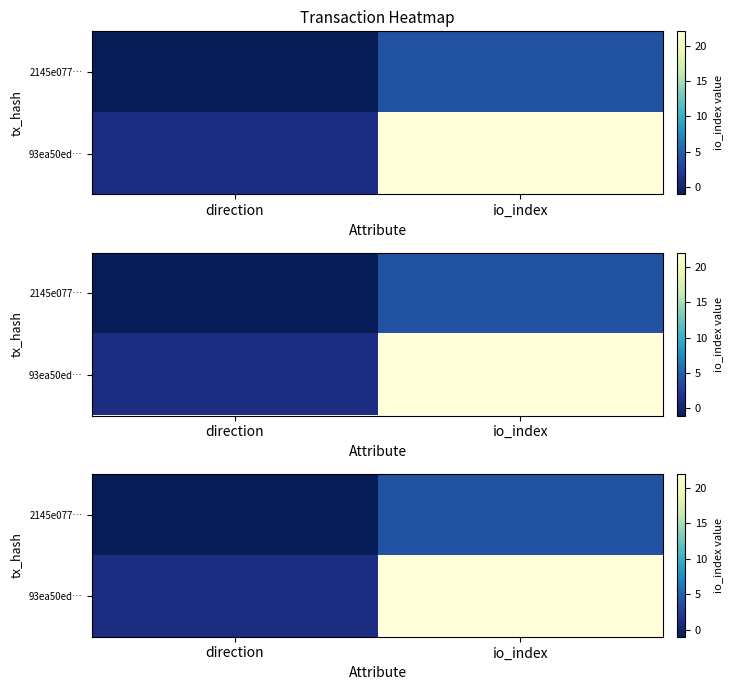

At how many categories does at least one series exceed 0?

2